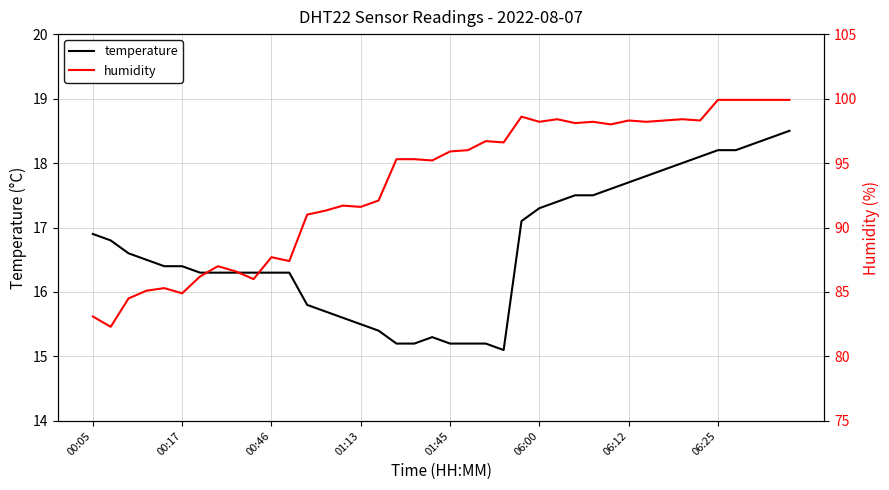

Where does the temperature series first go above 16?

00:05